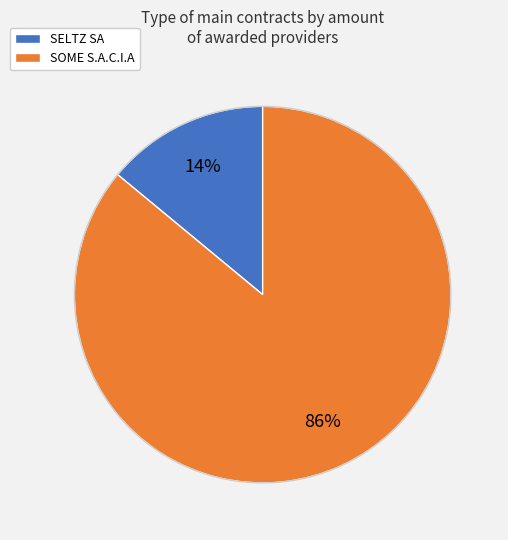

What percentage is the SELTZ SA slice, to the nearest percent?

14%